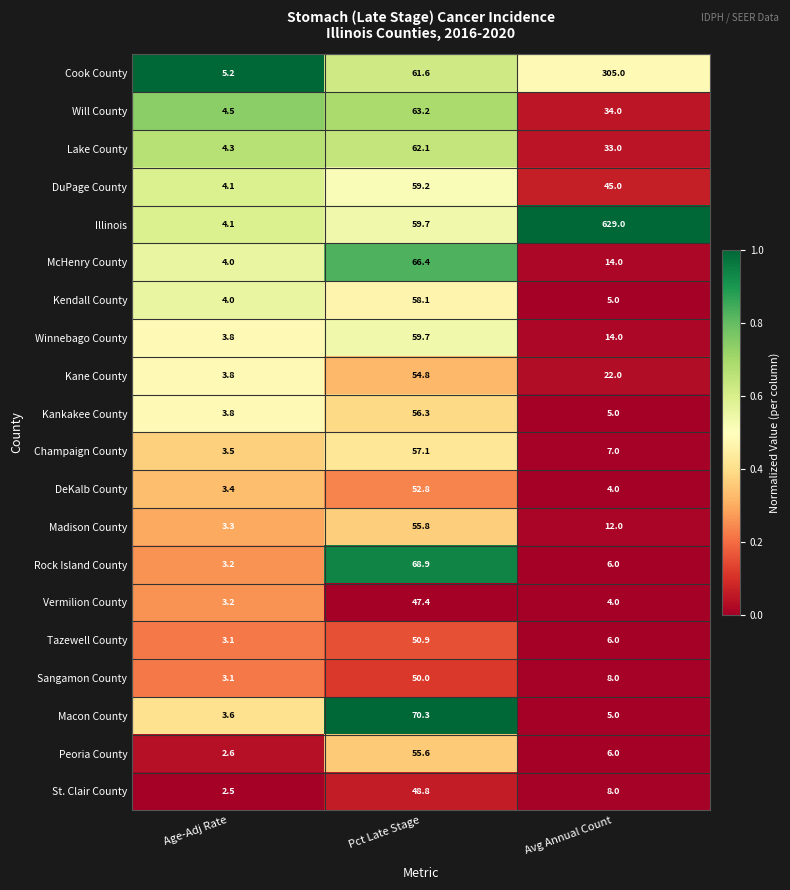

True or false: McHenry County has a value of 28.7 at Pct Late Stage.

False